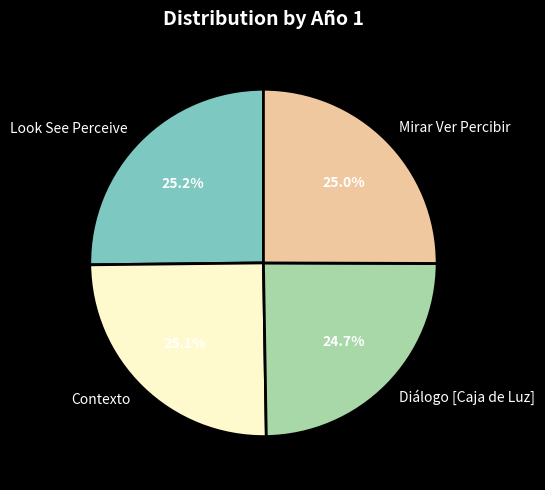

To the nearest percent, what is the average slice percentage?

25%